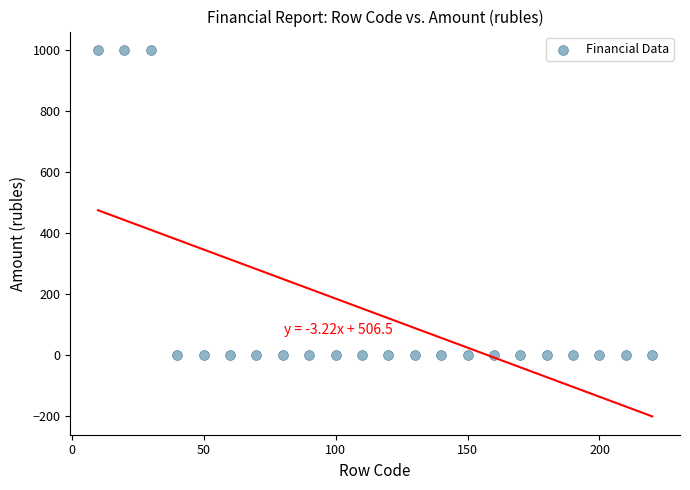

What is the range of Y values (max minus min)?

1000